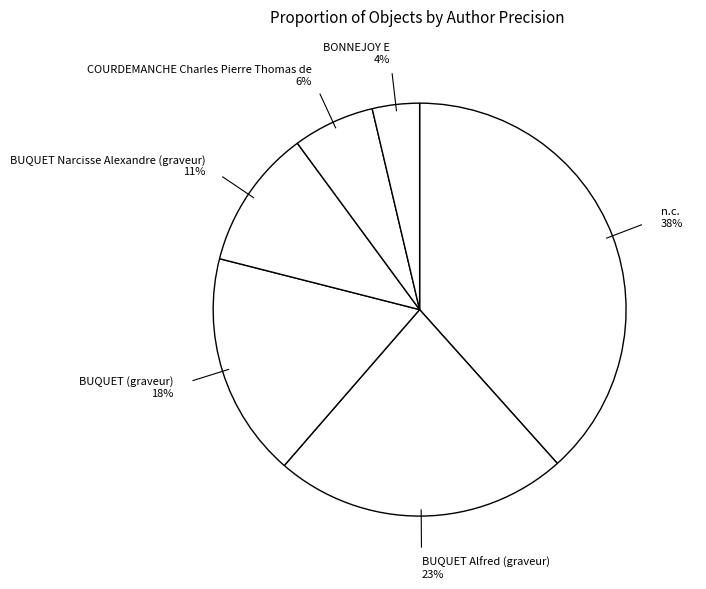

Count the number of slices in the pie.

6